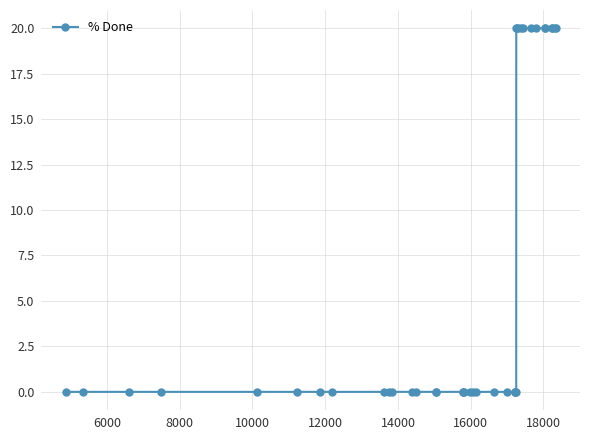

How many lines are shown in the chart?

1